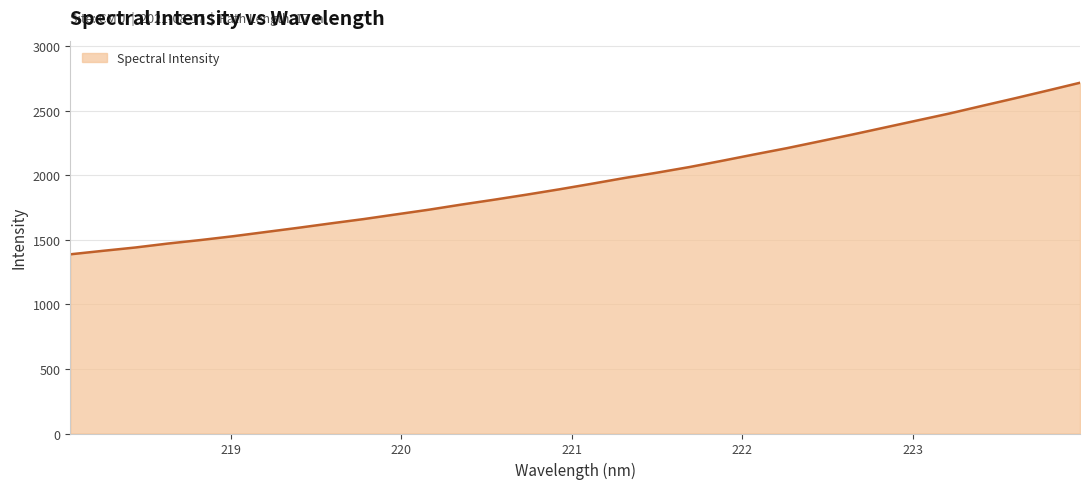

What is the minimum value shown in the chart?

1387.7